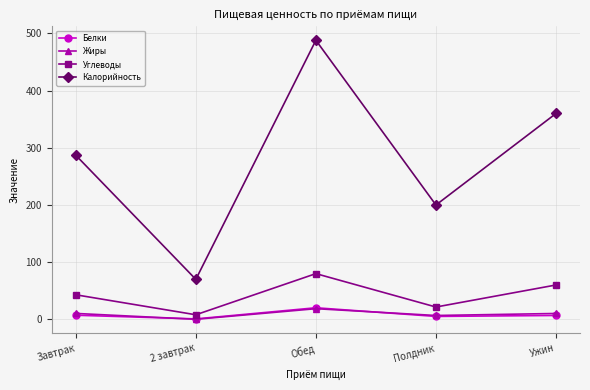

True or false: Калорийность and Углеводы intersect in this chart.

False